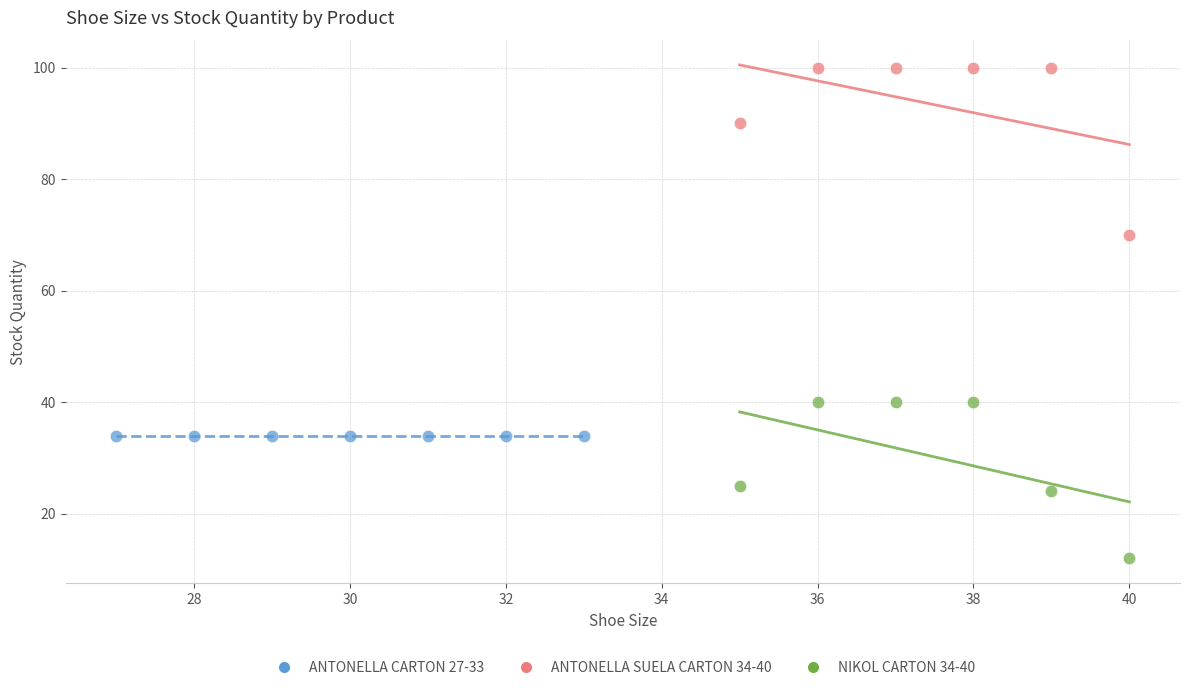

Which series contains the lowest Y value?

NIKOL CARTON 34-40